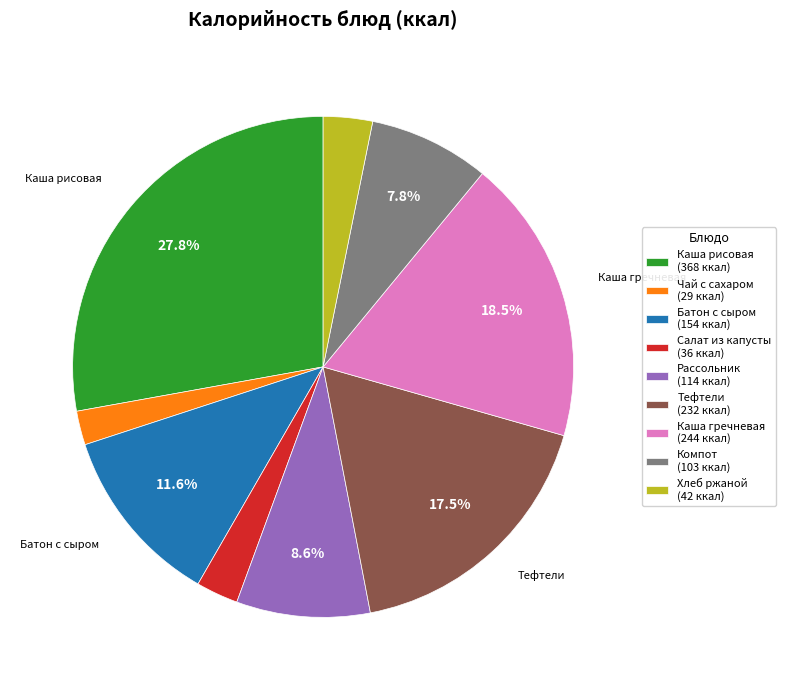

Do Каша гречневая (244 ккал) and Хлеб ржаной (42 ккал) together represent more than half of the pie?

No